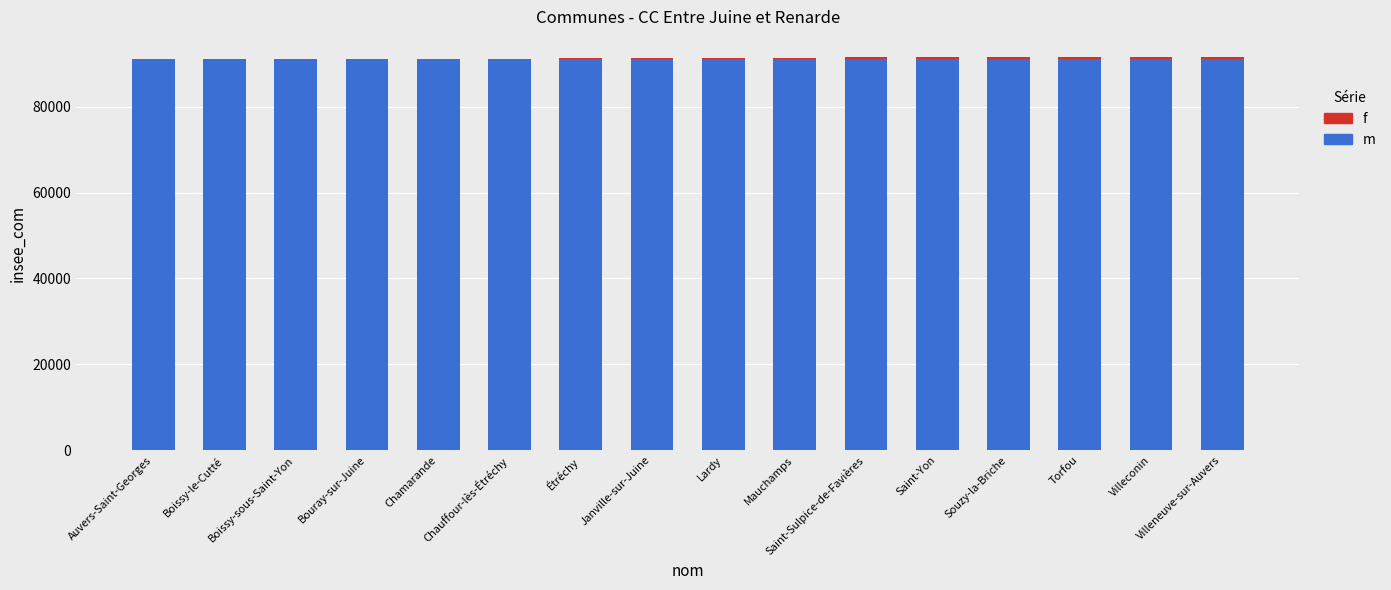

Between Boissy-le-Cutté and Étréchy, which series saw the biggest shift?

f